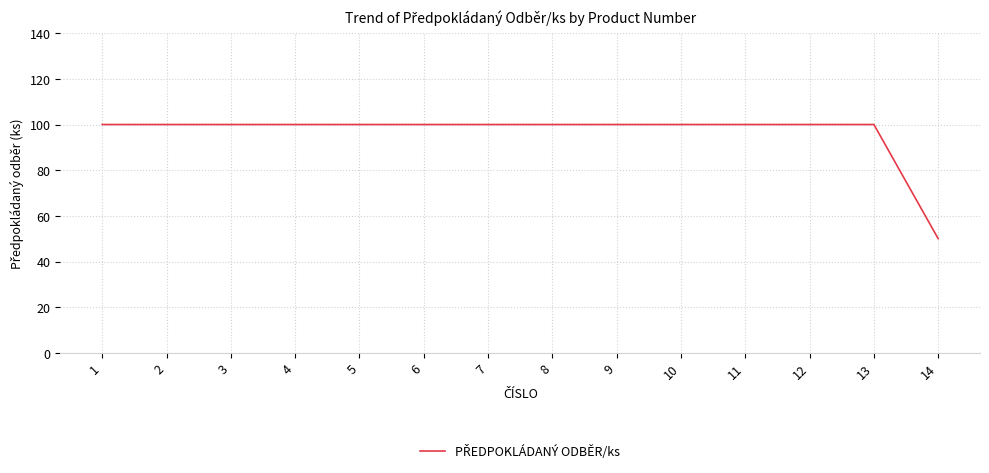

What is the greatest value displayed?

100